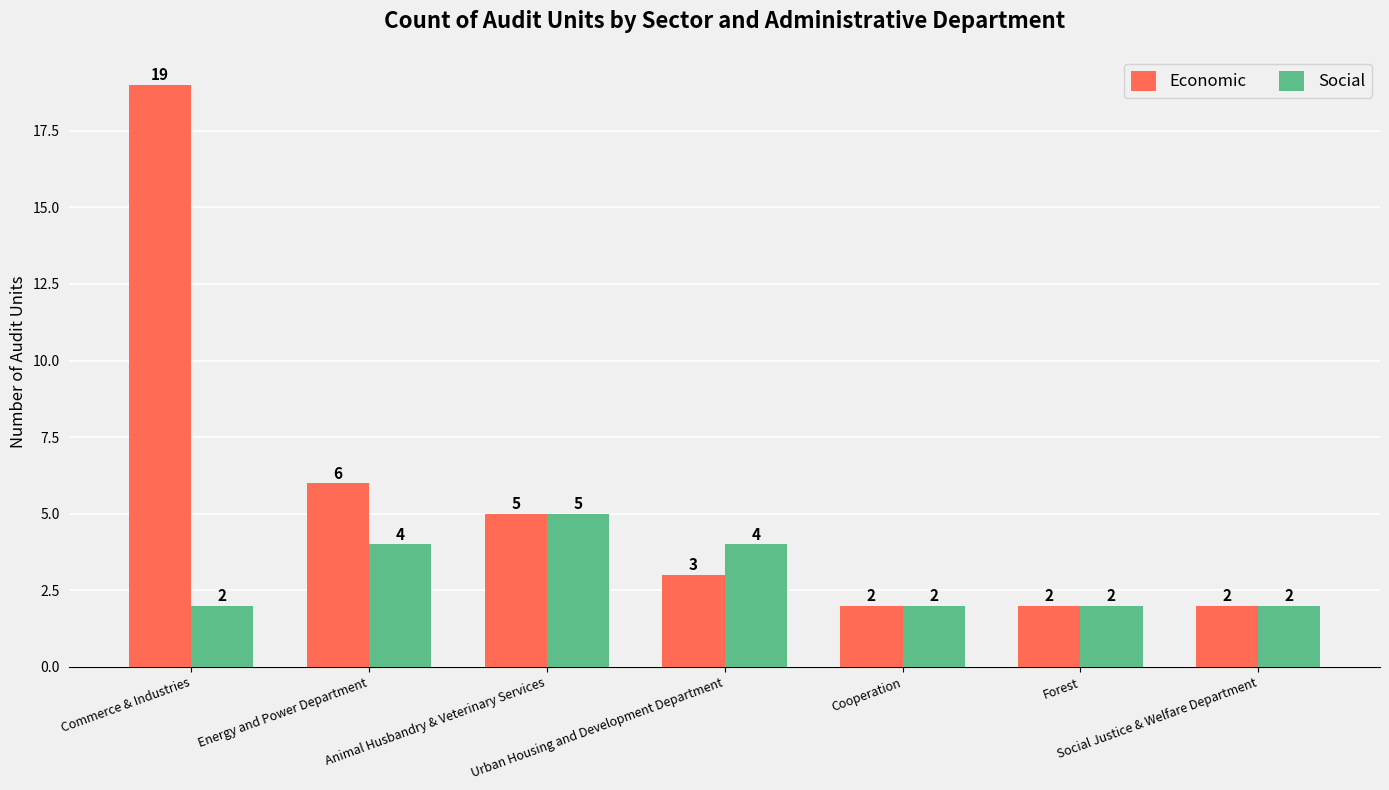

At Urban Housing and Development Department, list the series in order from largest to smallest.

Social, Economic